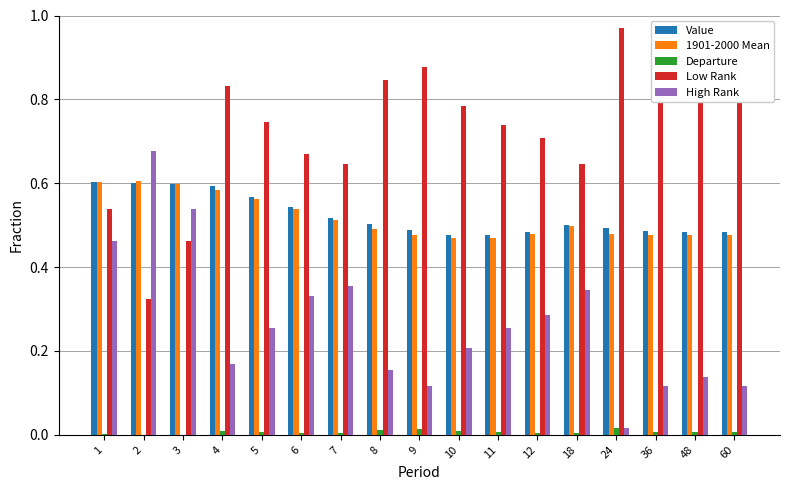

How many categories are shown in the chart?

17